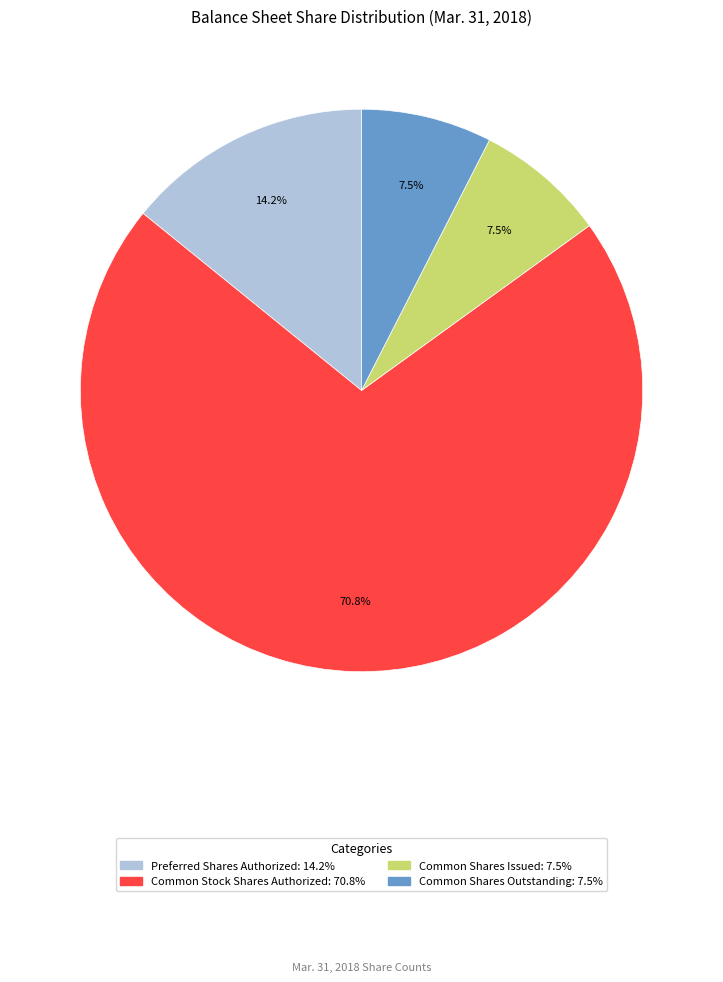

What is the ratio of the value at Common Shares Outstanding to the value at Common Stock Shares Authorized?

0.1